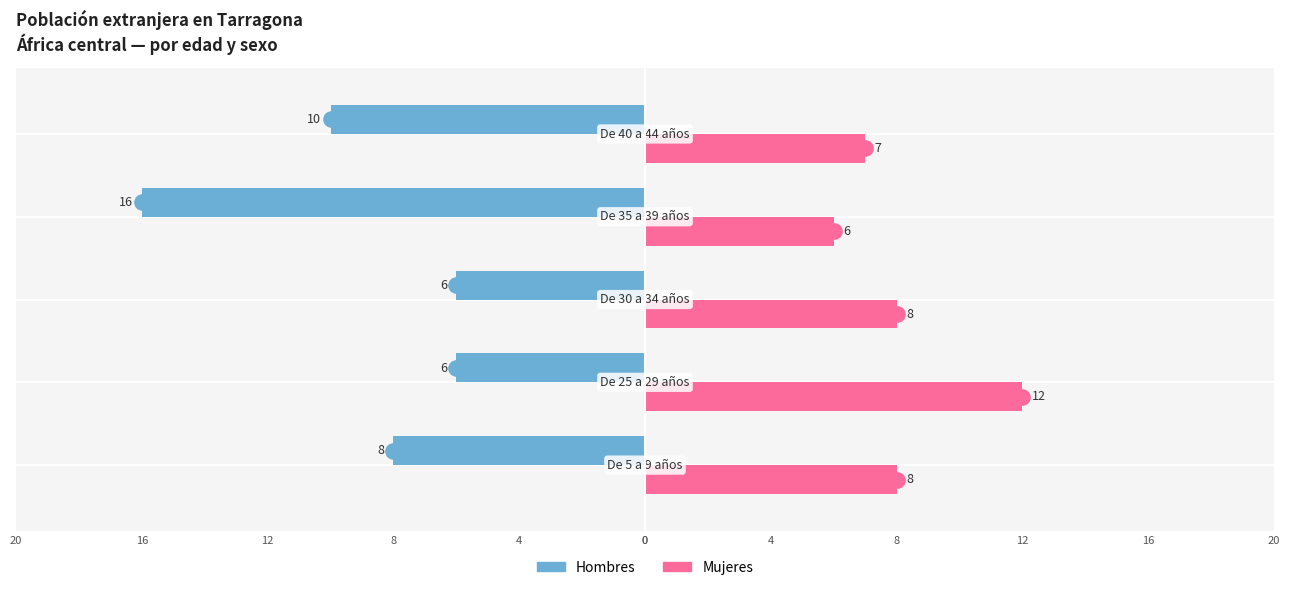

Is the value of Hombres at 12 greater than the value of Mujeres at 8?

No